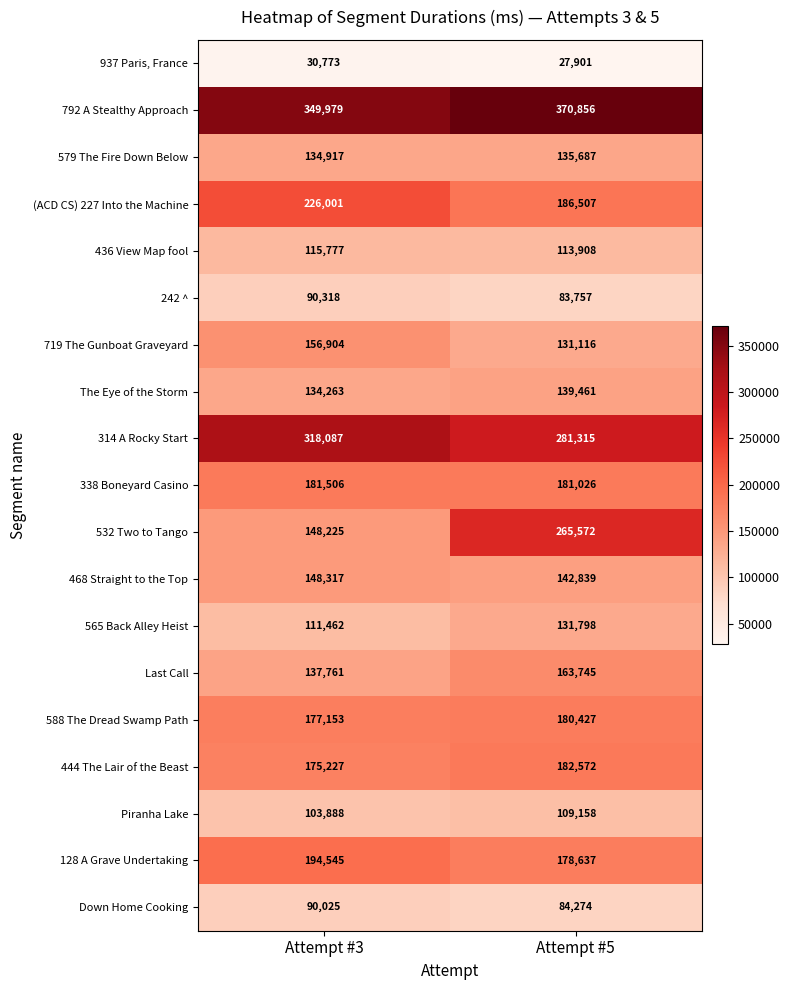

What is the sum of the (ACD CS) 227 Into the Machine values at Attempt #5 and Attempt #3?

412508